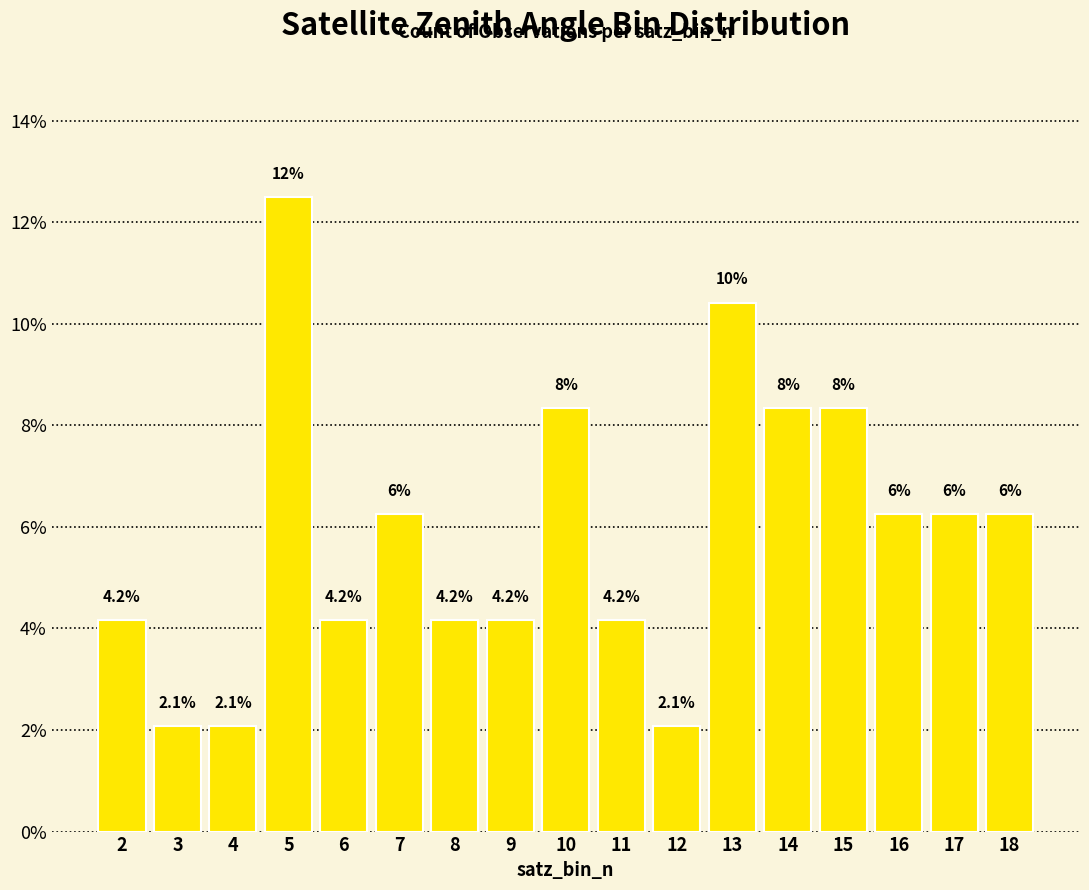

Where does the data first go above 6?

5